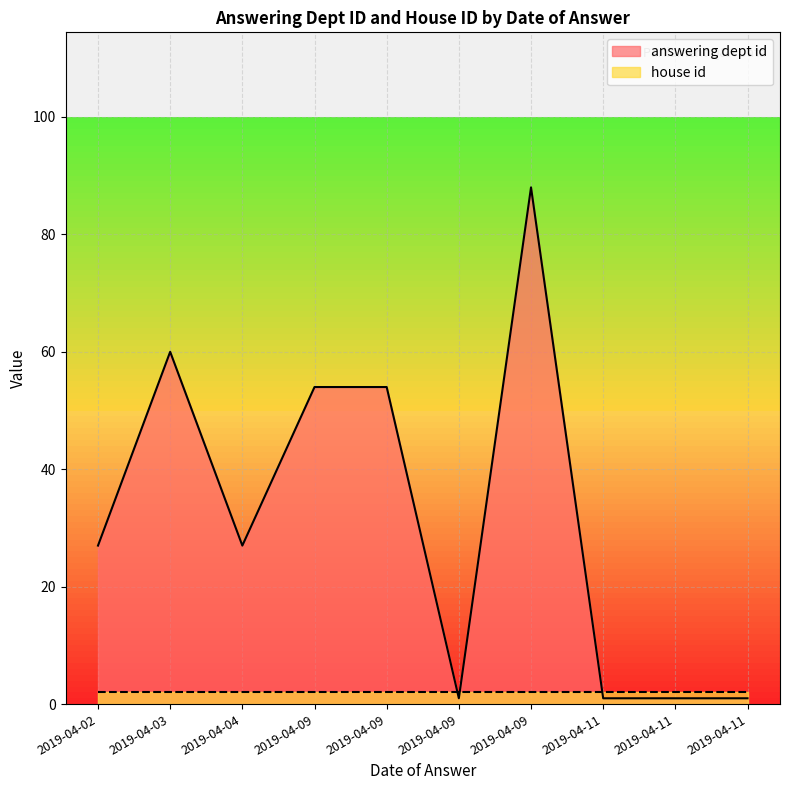

Which series has the largest total across all categories?

answering dept id